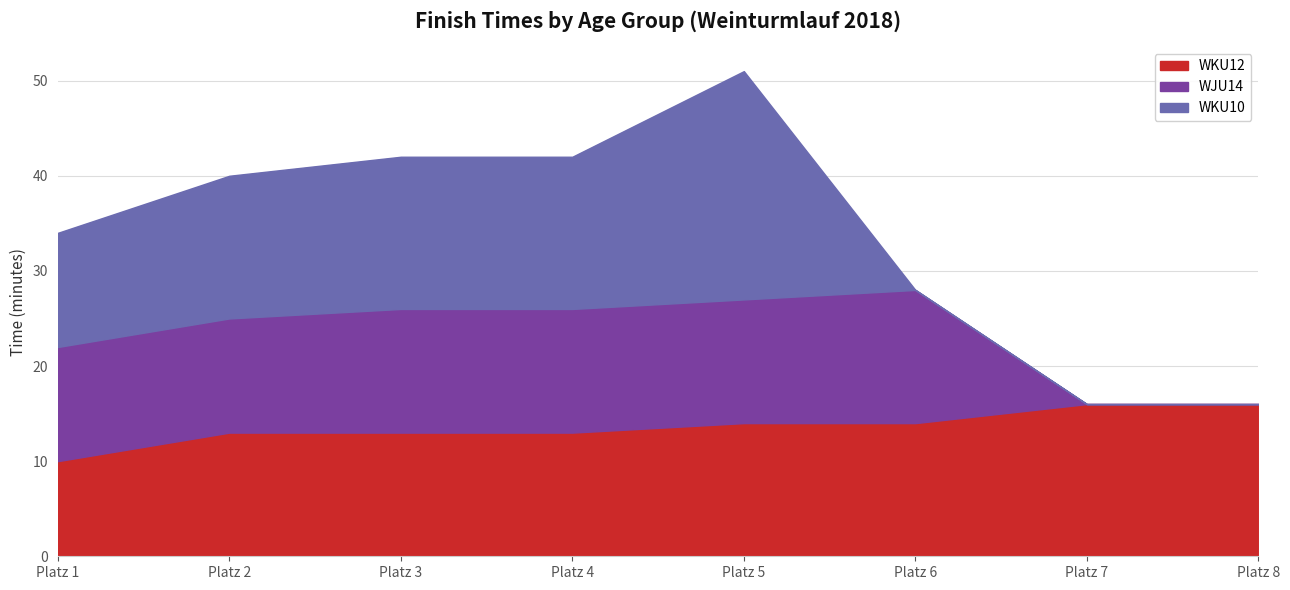

At which label is WKU12 closest to 13?

Platz 2